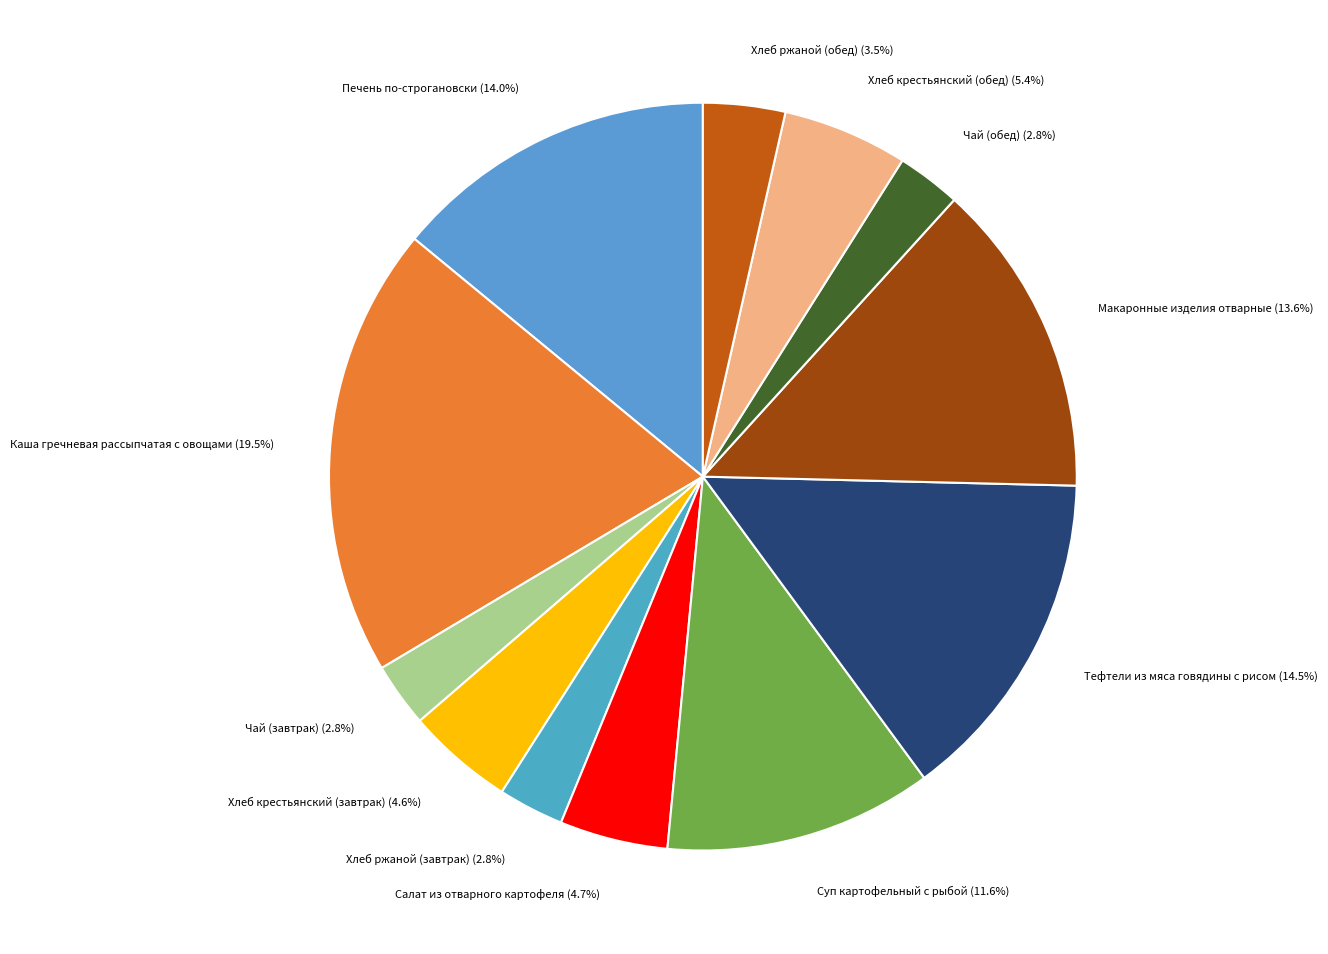

What is the ratio of the value at Хлеб крестьянский (обед) to the value at Печень по-строгановски?

0.4